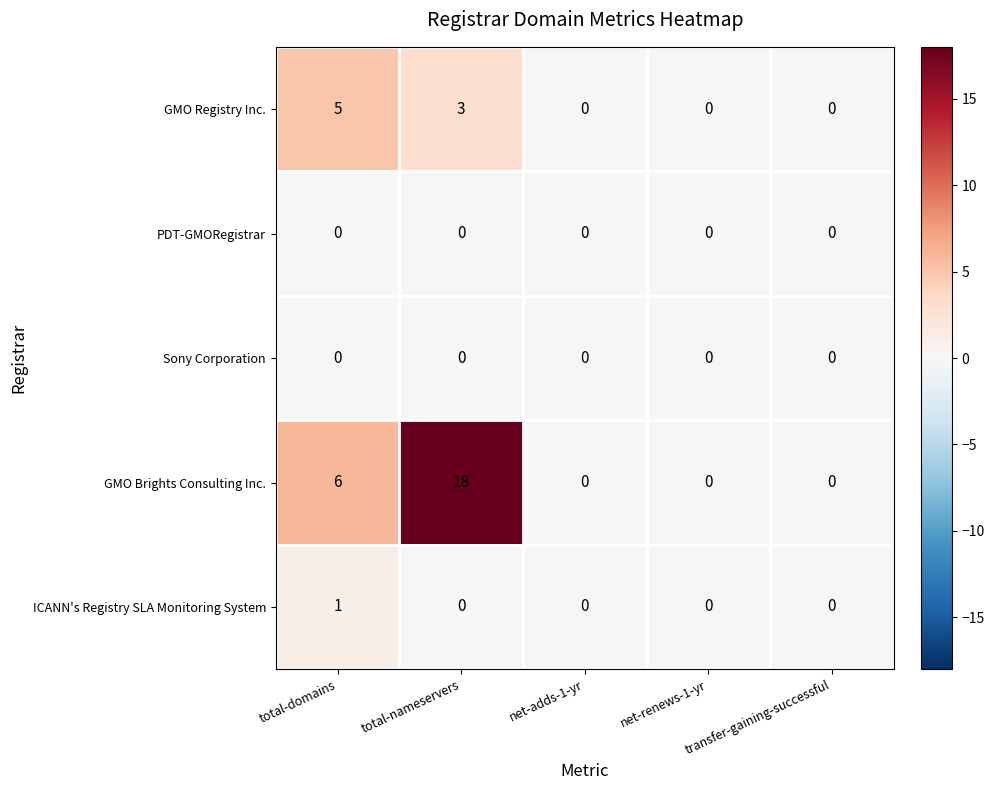

The value of ICANN's Registry SLA Monitoring System at net-renews-1-yr is 1. True or false?

False